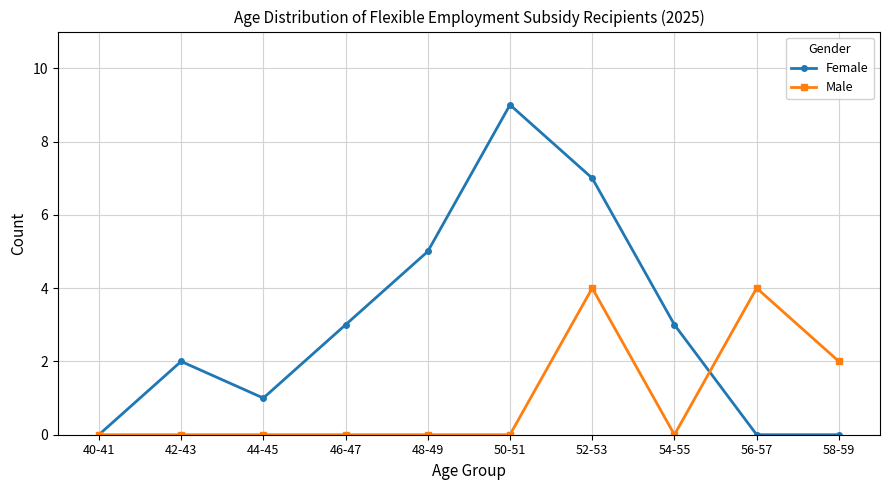

What is the label of the 5th point from the left?

48-49